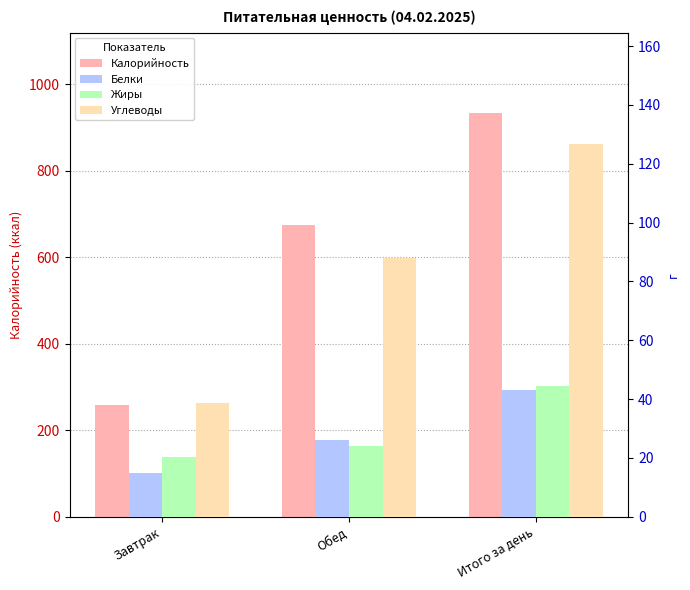

Between Завтрак and Итого за день, which series saw the biggest shift?

Калорийность